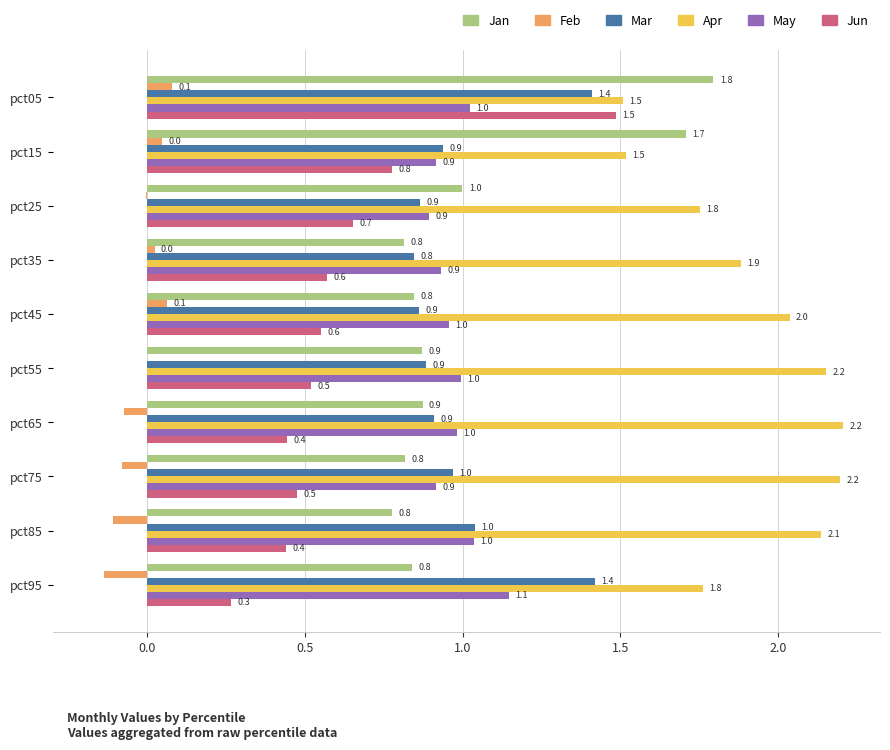

What is the average value of the Mar series?

1.0